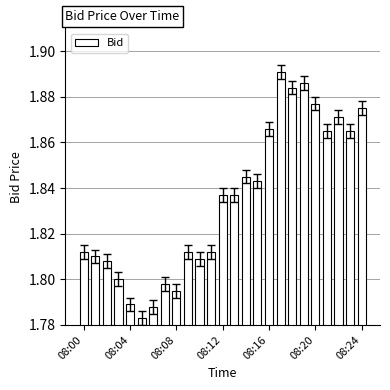

What is the sum of all values?

45.9